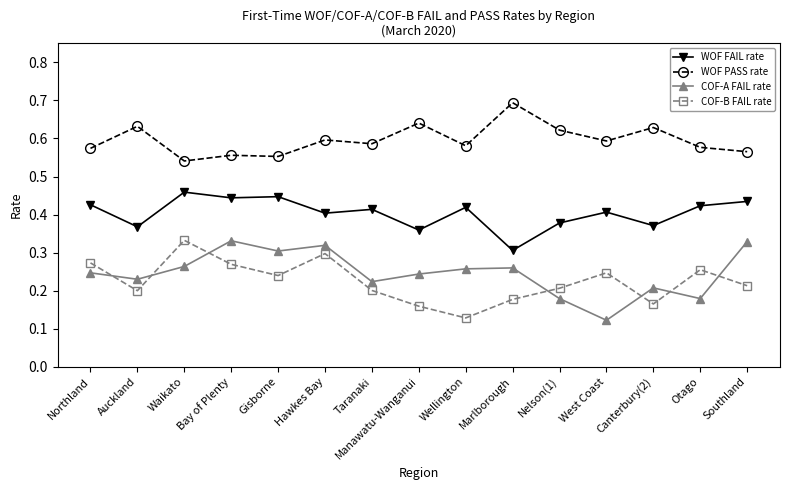

At which label is COF-B FAIL rate closest to 0?

Wellington